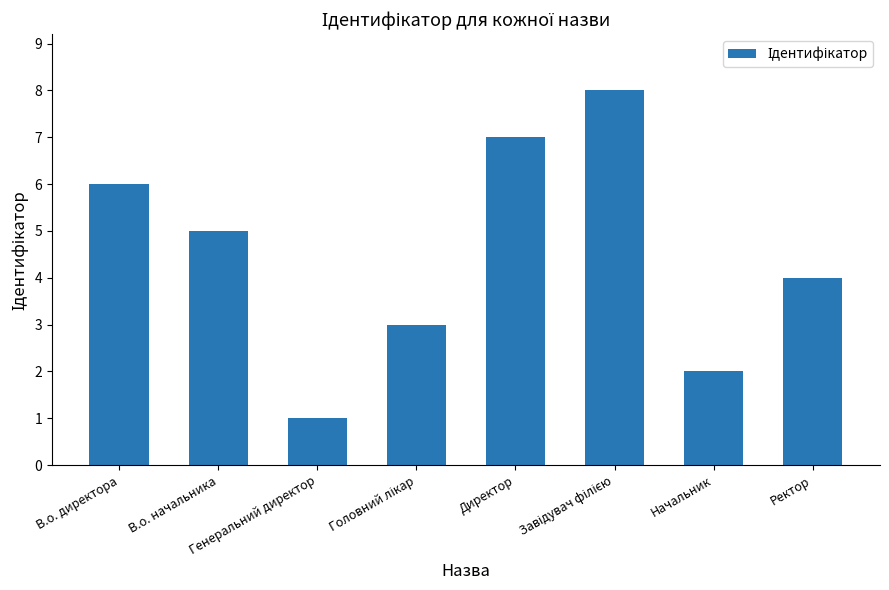

At which label is the value closest to 4?

Ректор